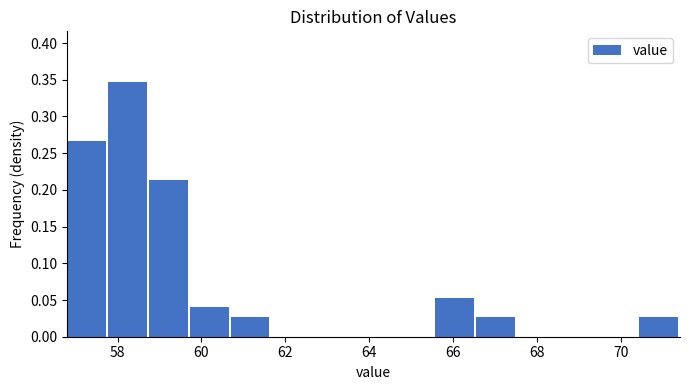

Reading left to right, transcribe this chart: for each bar, give the range it covers on the x-axis and its height. Neither the bar edges nor the heights are printed on the chart, so give them approximately, as read against the axes.

56.8 to 57.8: 0.265
57.8 to 58.8: 0.345
58.8 to 59.8: 0.215
59.8 to 60.6: 0.040
60.6 to 61.6: 0.025
61.6 to 62.6: 0
62.6 to 63.6: 0
63.6 to 64.6: 0
64.6 to 65.6: 0
65.6 to 66.6: 0.055
66.6 to 67.6: 0.025
67.6 to 68.4: 0
68.4 to 69.4: 0
69.4 to 70.4: 0
70.4 to 71.4: 0.025